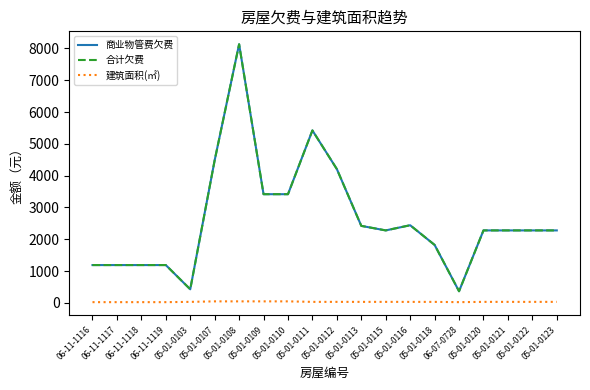

What position from the left is 05-01-0109?

8